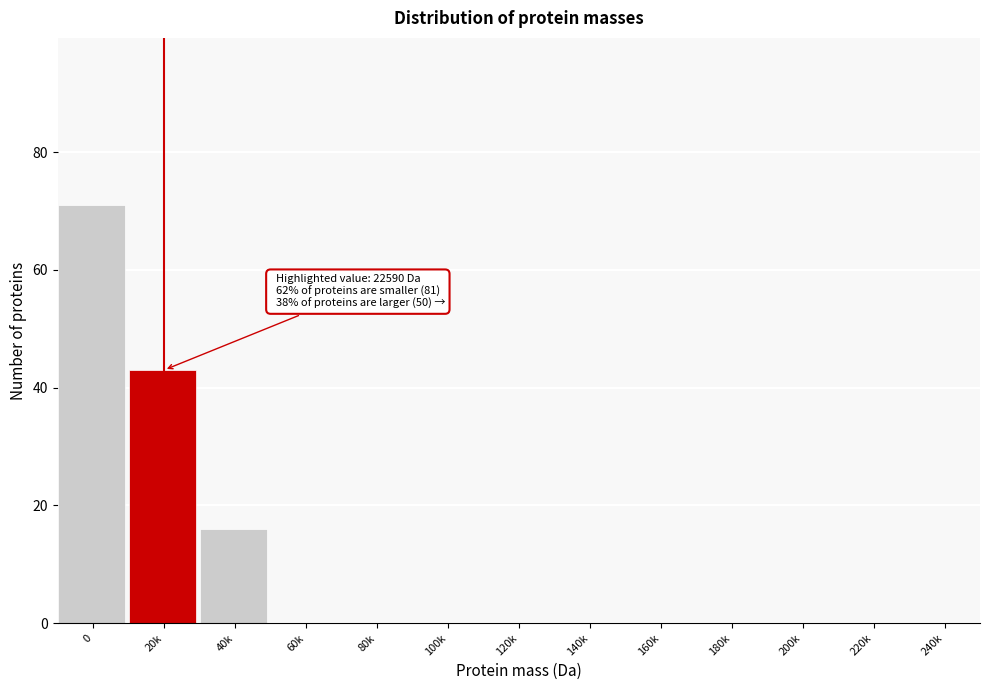

Reading left to right, what are all the values shown in this chart?

0=71	20k=43	40k=16	60k=0	80k=0	100k=0	120k=0	140k=0	160k=0	180k=0	200k=0	220k=0	240k=0